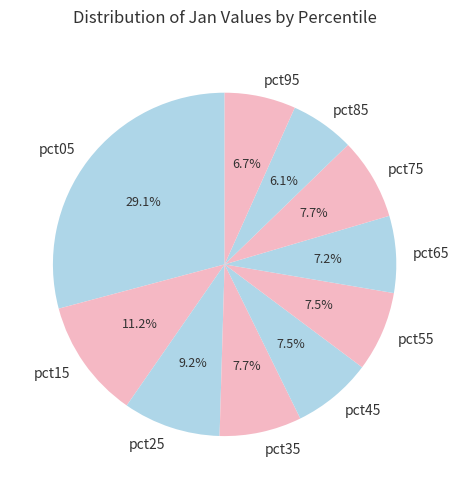

What is the largest slice in the pie chart?

pct05